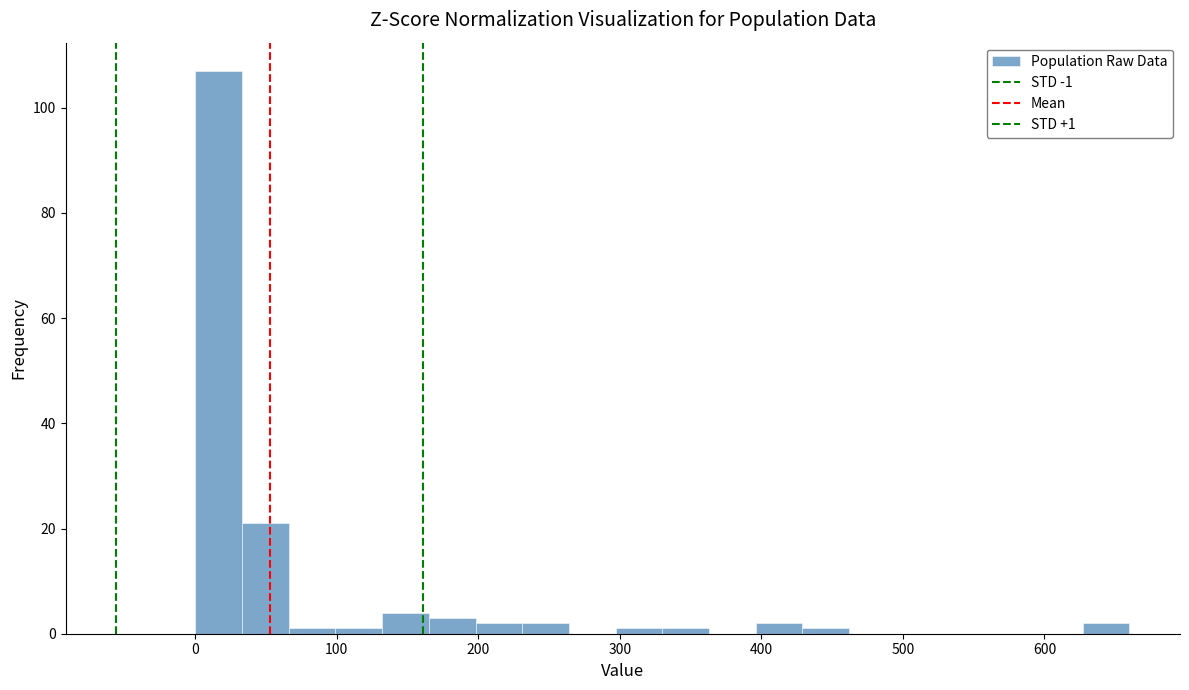

Read against the x-axis, roughly where is the centre of the tallest bar?

20